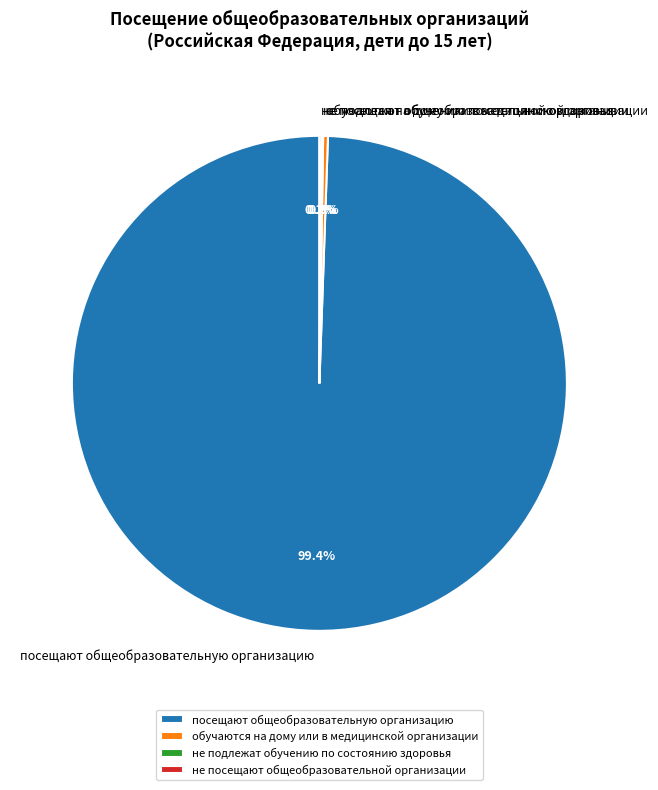

What is the largest slice in the pie chart?

посещают общеобразовательную организацию